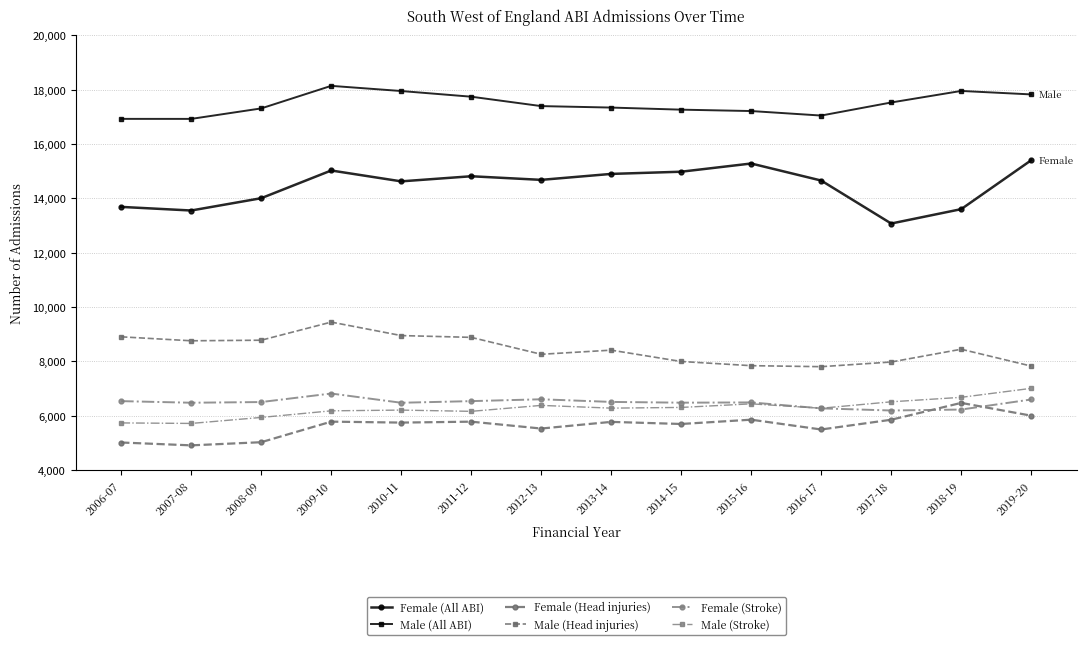

What is the difference between the Female (Stroke) values at 2008-09 and 2007-08?

25